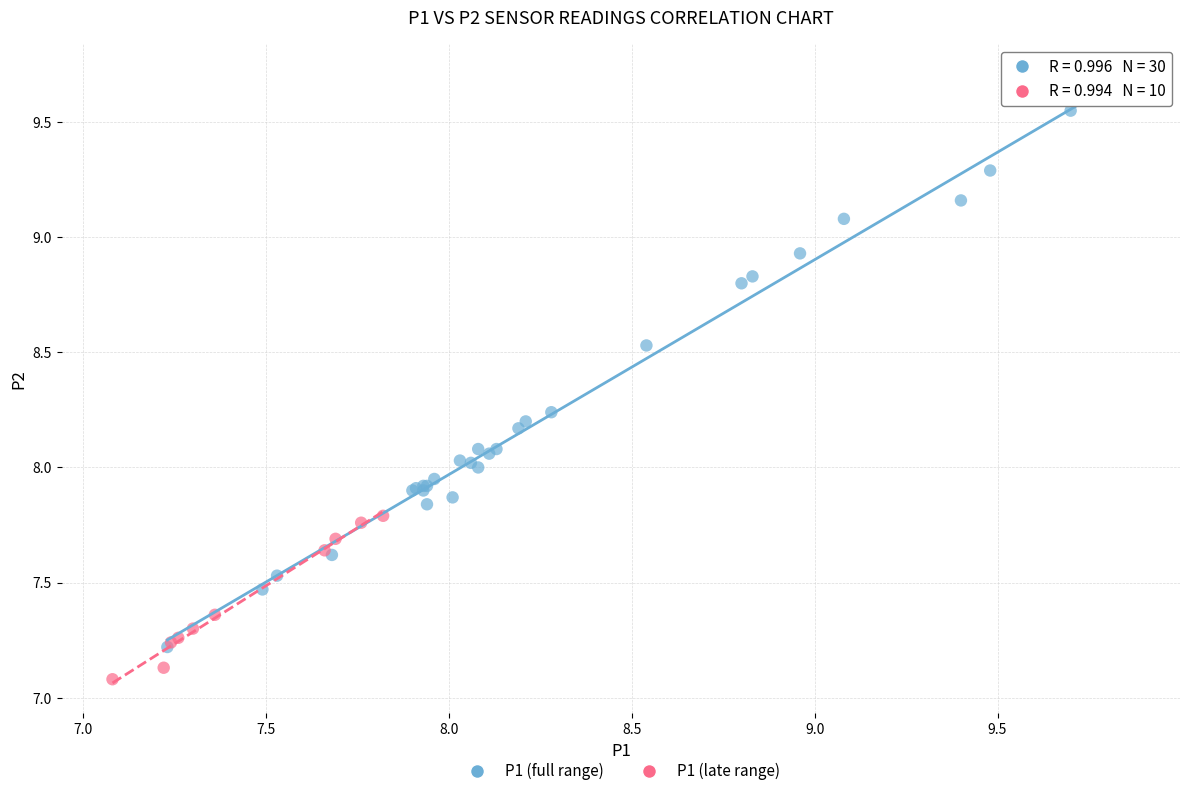

Which series has the widest spread of Y values?

P1 (full range)